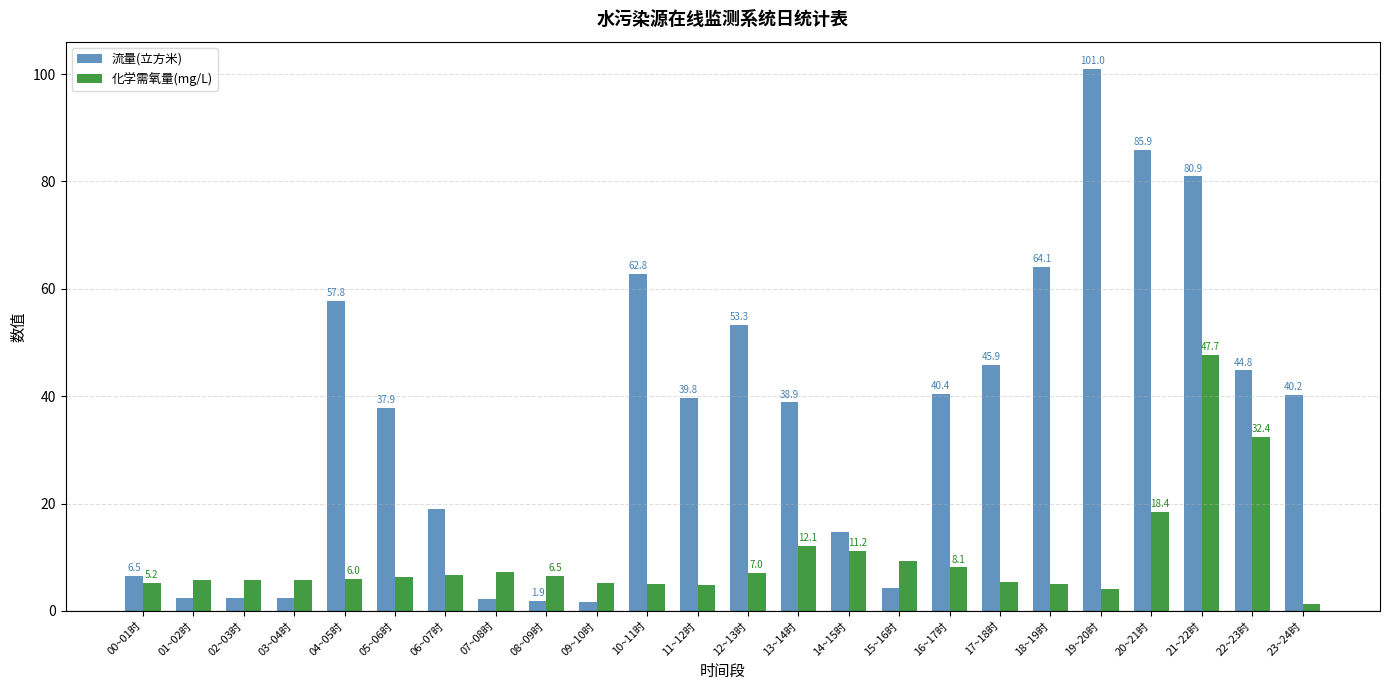

Which series changed the most between 04~05时 and 06~07时?

流量(立方米)